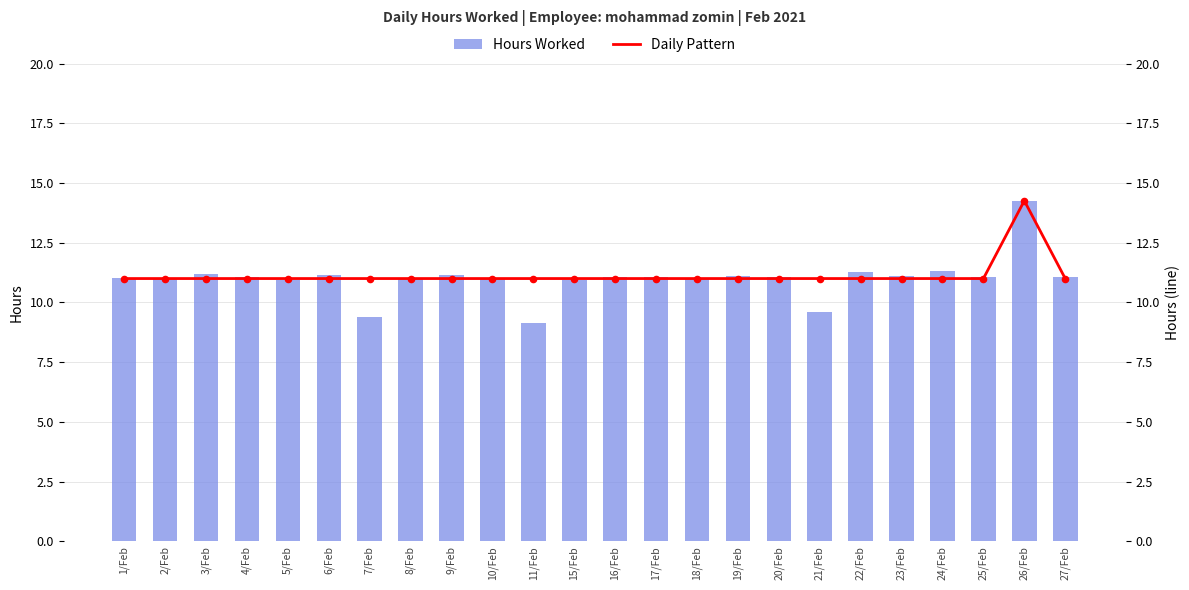

Is the value of Hours Worked at 25/Feb greater than the value of Daily Pattern at 7/Feb?

Yes